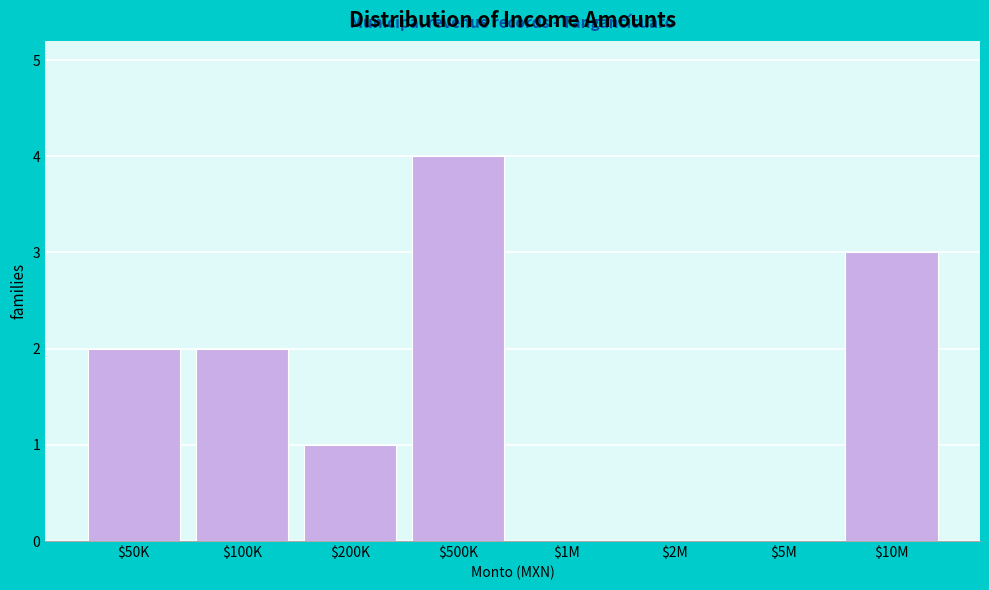

The value at $50K is 0. True or false?

False